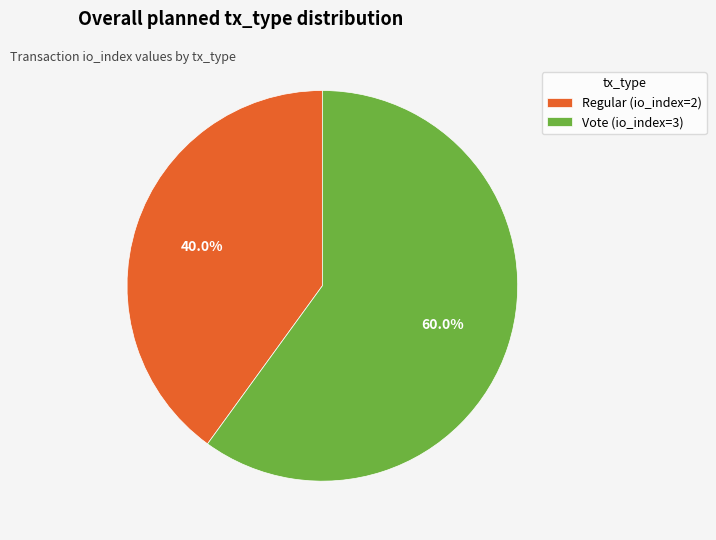

Do Vote (io_index=3) and Regular (io_index=2) together represent more than half of the pie?

Yes